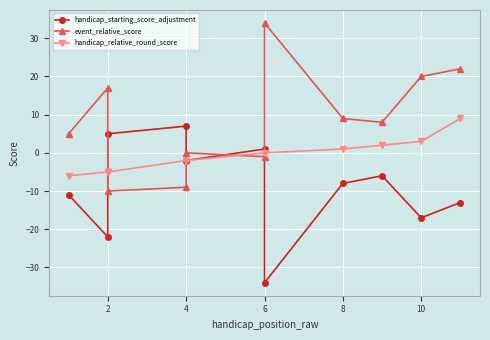

How many values in handicap_relative_round_score are above zero?

4